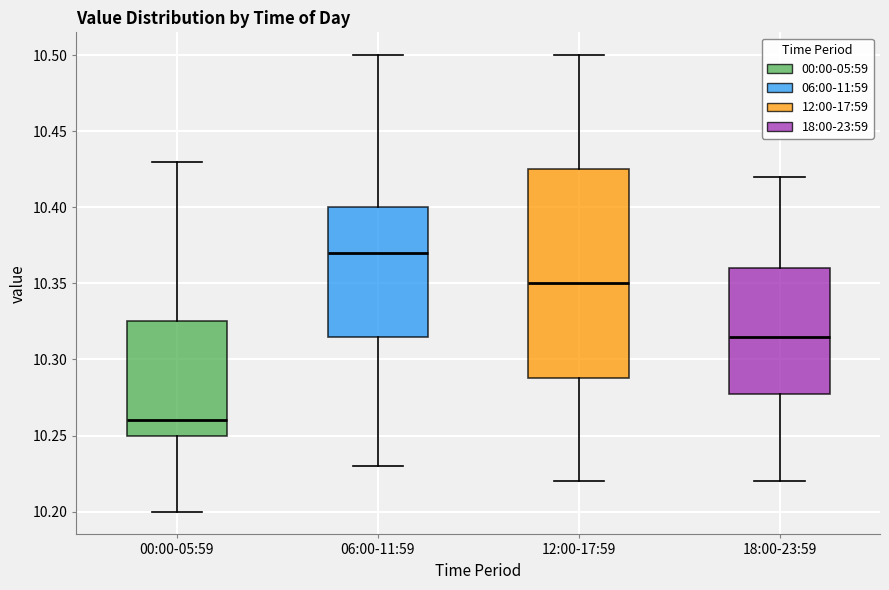

Where does the upper whisker of the box for 12:00-17:59 end on the y-axis? The values are not printed on the chart, so give them approximately, as read against the axis.

10.500